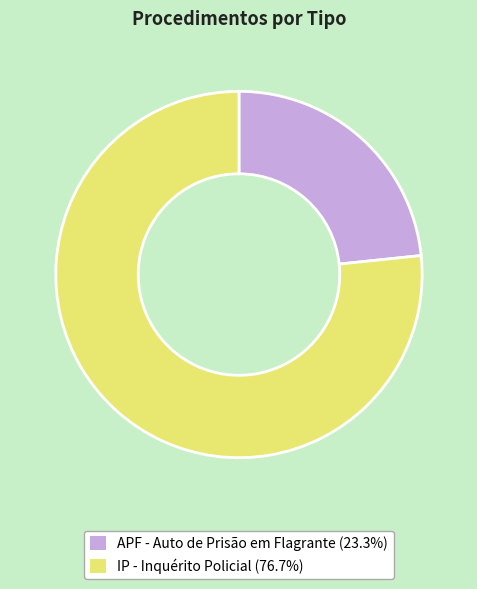

Does APF - Auto de Prisão em Flagrante account for over 50% of the chart?

No